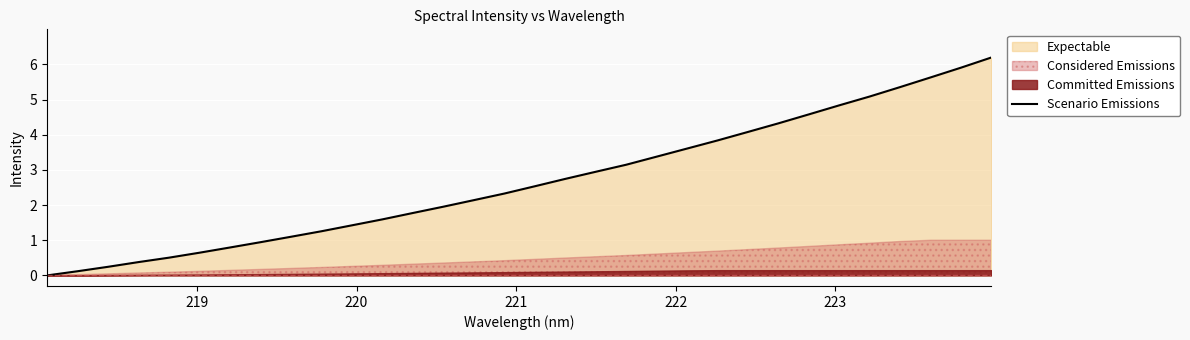

Count the number of values greater than 2.

18